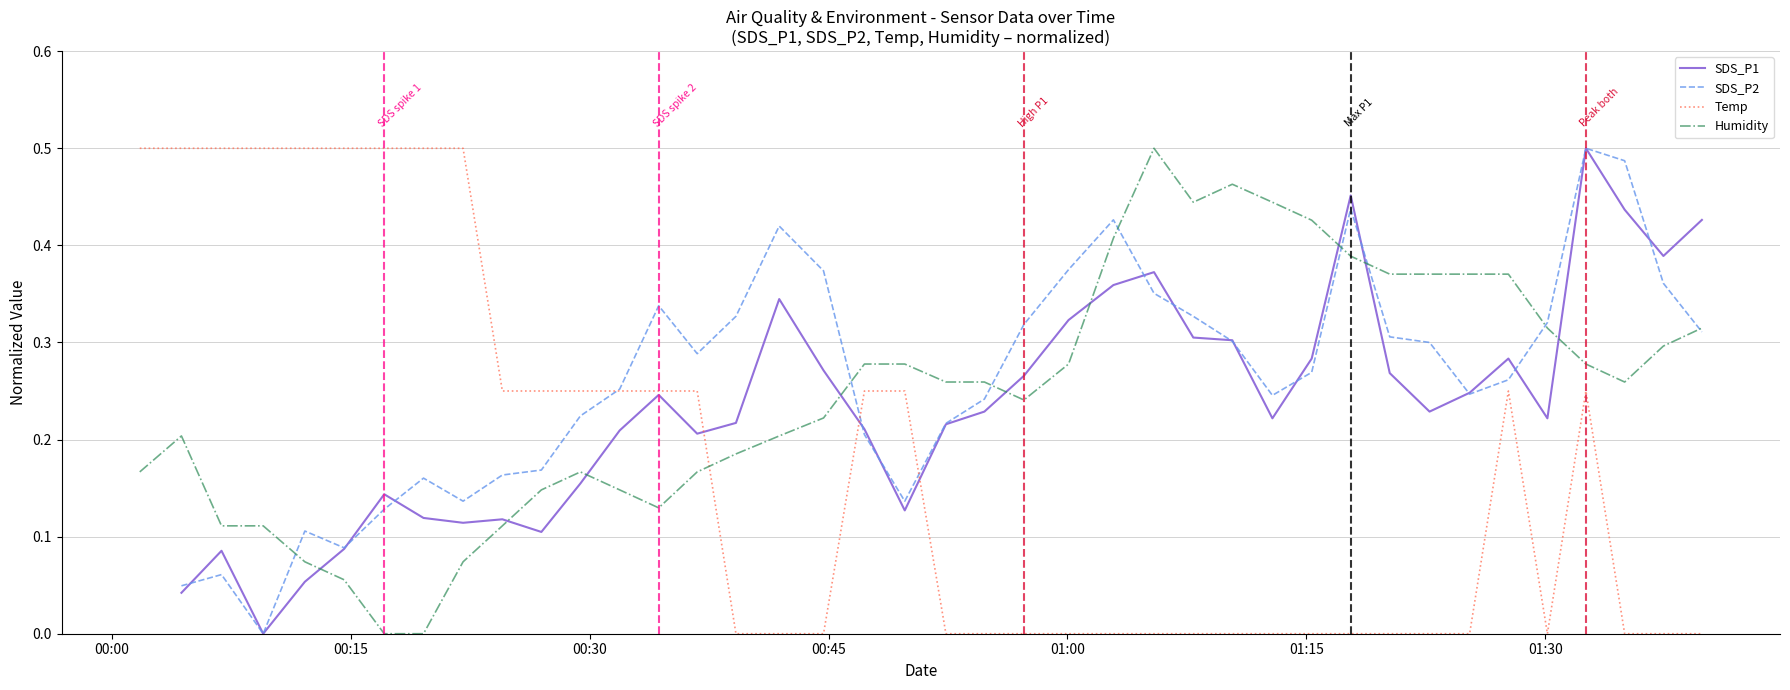

True or false: Temp and Humidity intersect in this chart.

True